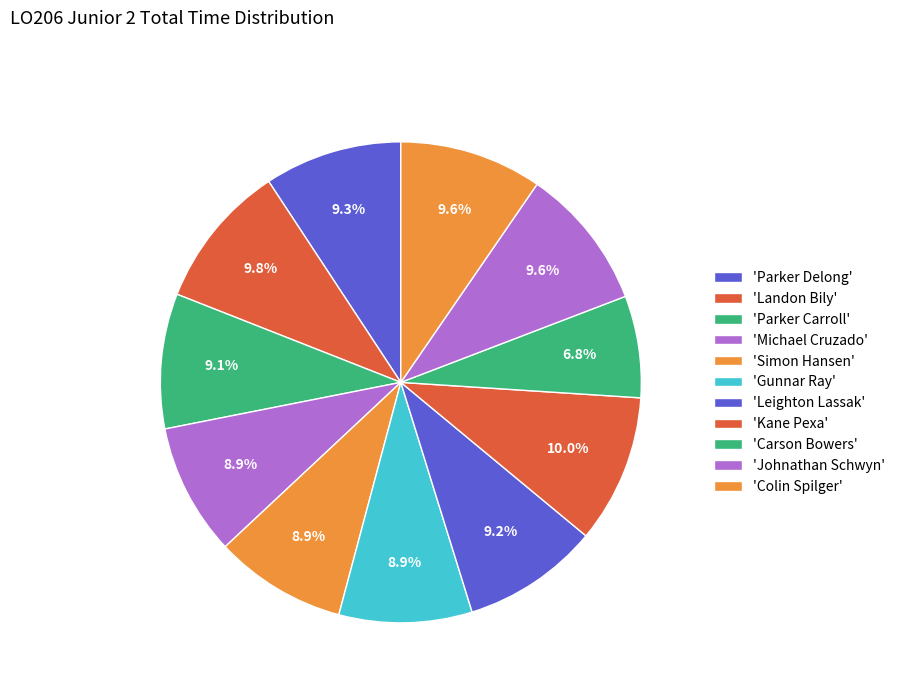

To the nearest percent, what is the difference between the largest and smallest slice percentages?

3%